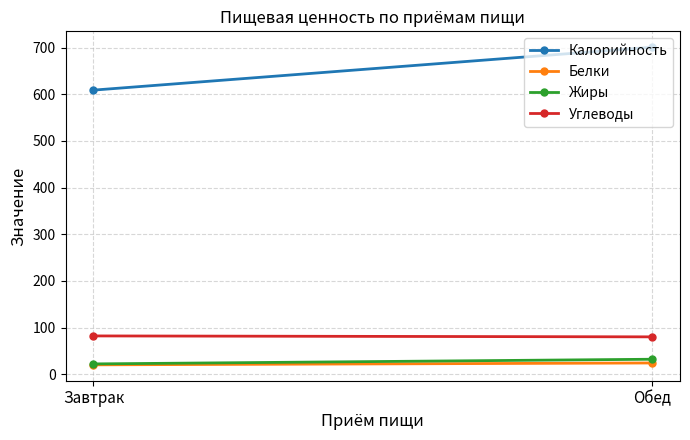

Between Обед and Завтрак, which is larger?

Обед